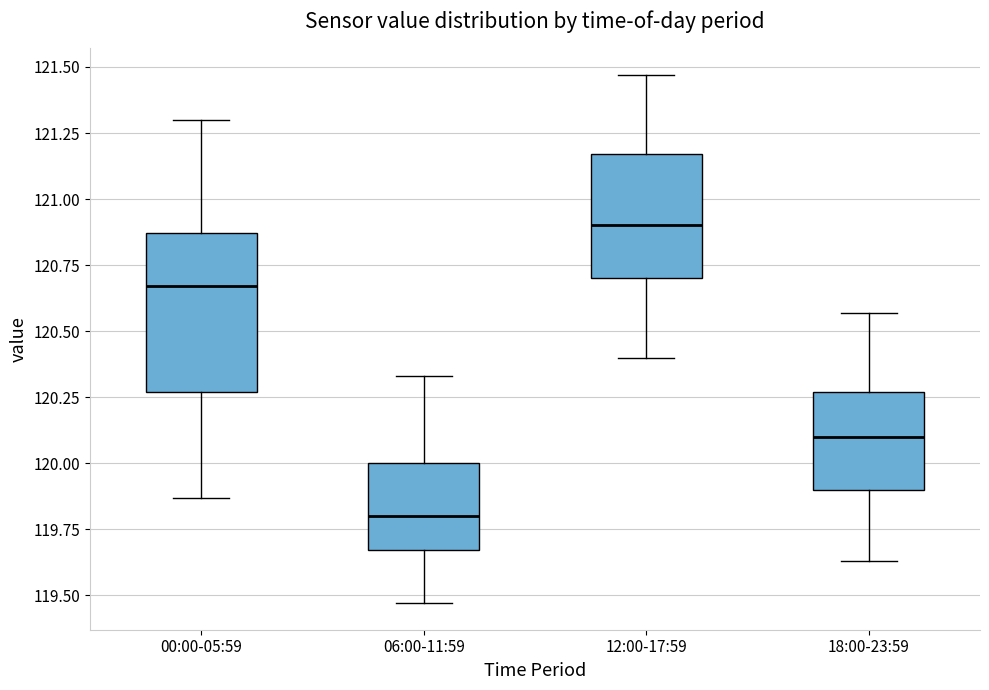

Comparing the boxes themselves (not the whiskers), which one is the tallest?

00:00-05:59